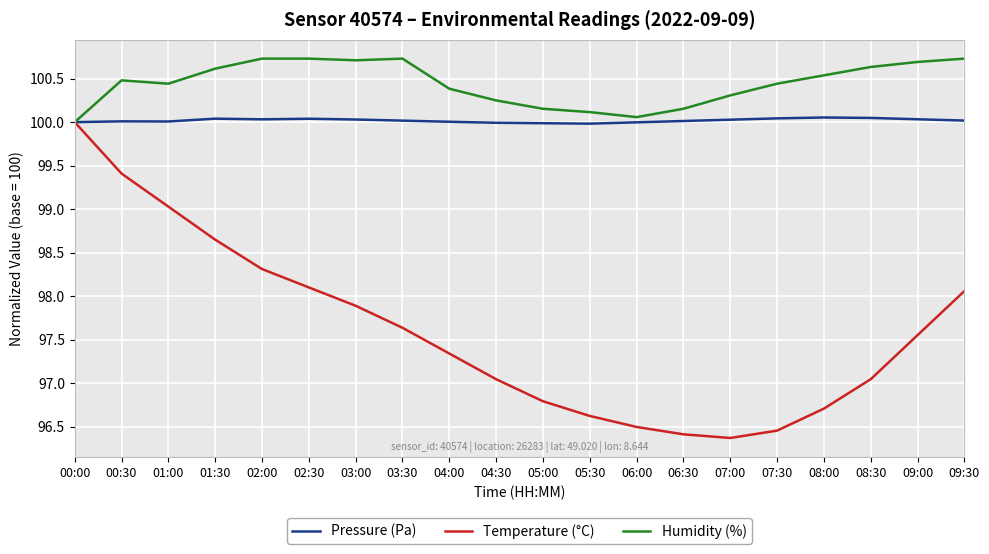

What are all the series names shown in the legend?

Pressure (Pa), Temperature (°C), Humidity (%)